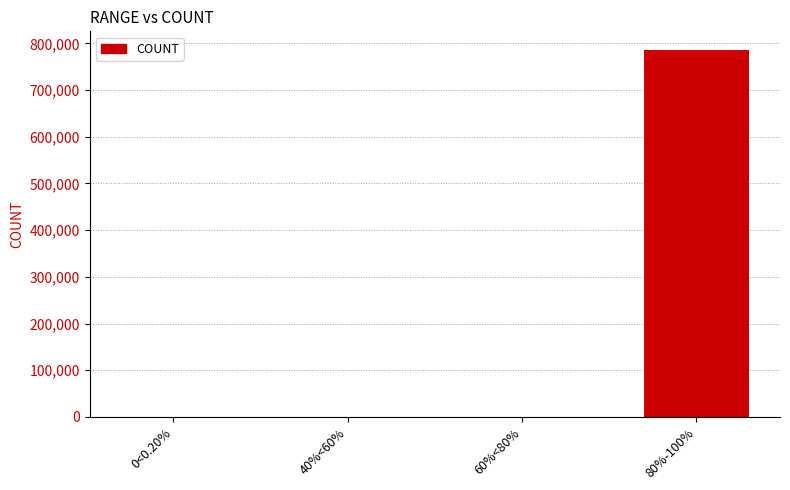

Does the chart contain stacked bars?

No